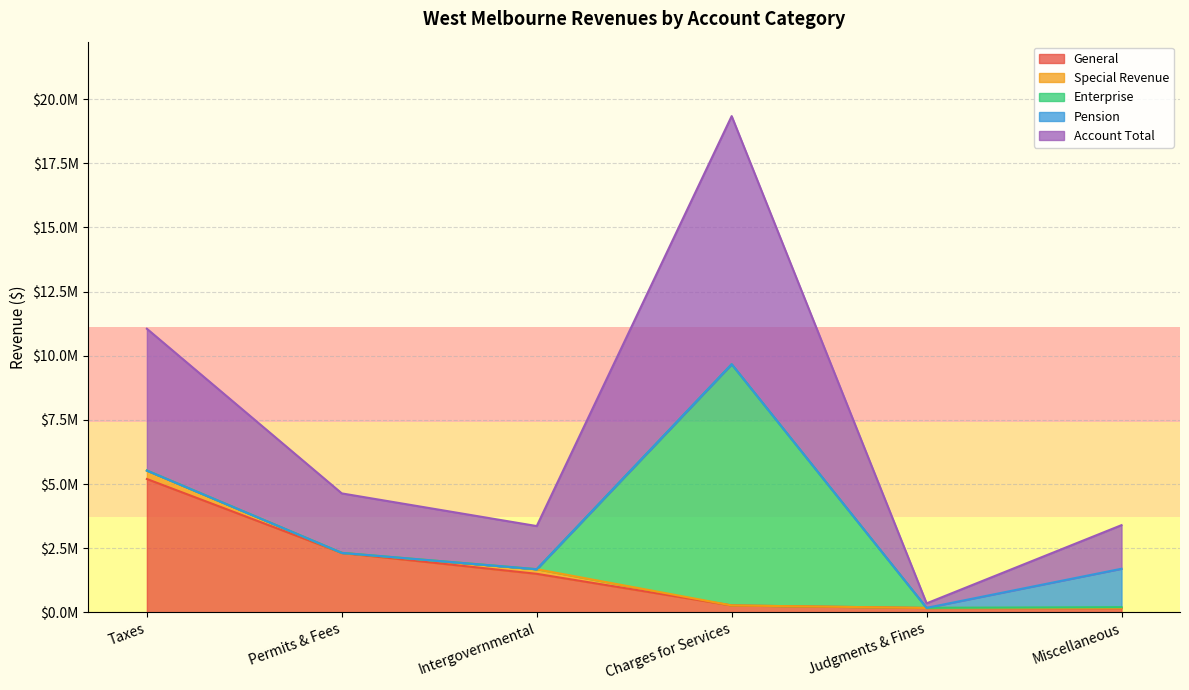

Does the chart have visible grid lines?

Yes